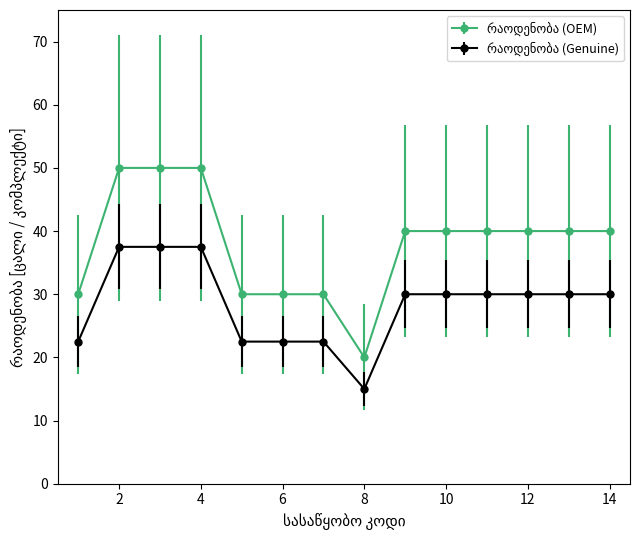

At how many categories does at least one series exceed 49?

3